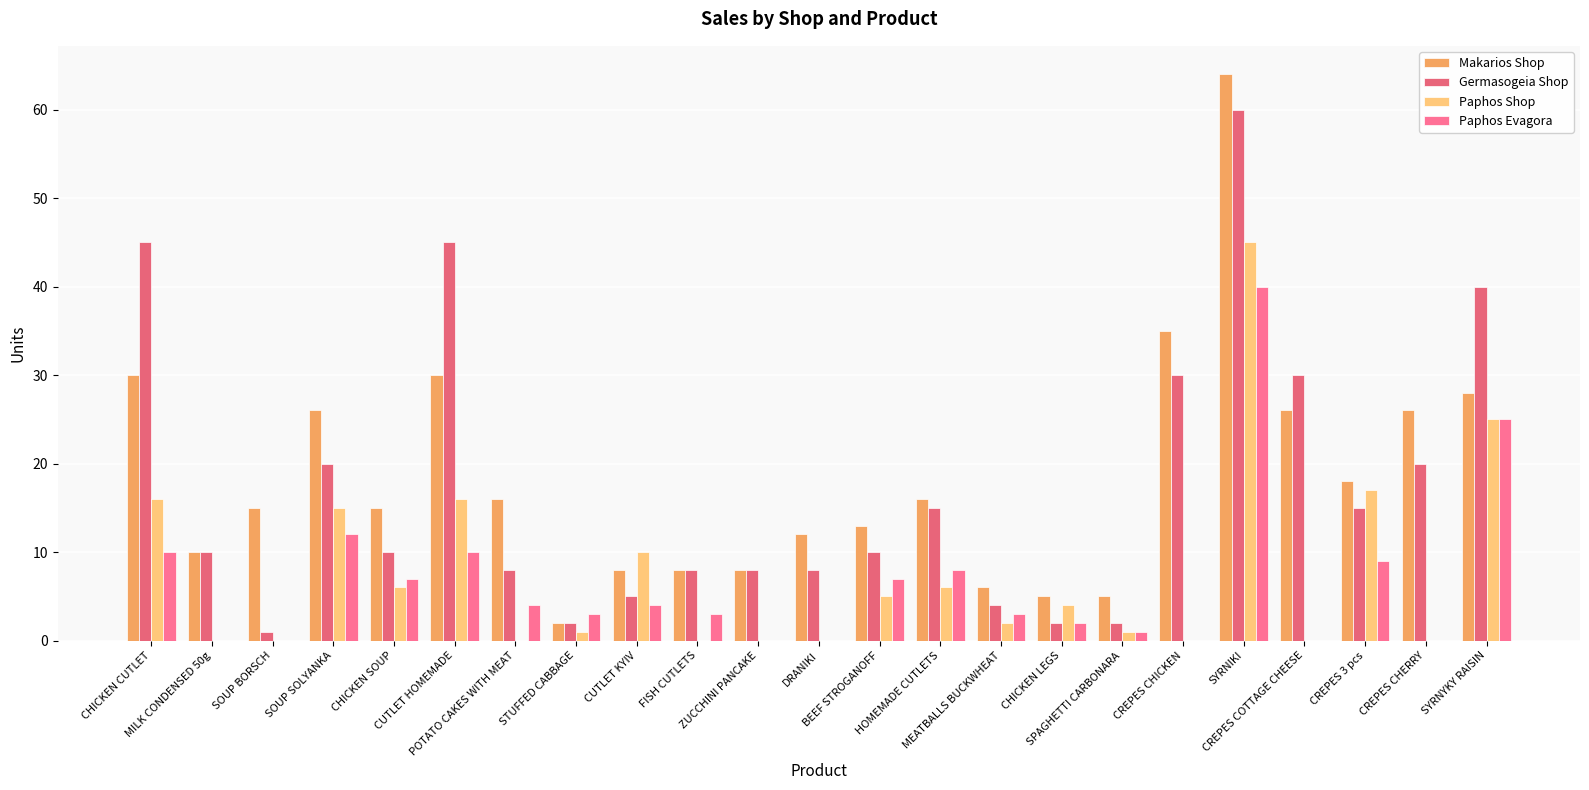

Reading left to right, transcribe all the data shown in this chart.

Makarios Shop: CHICKEN CUTLET=30	MILK CONDENSED 50g=10	SOUP BORSCH=15	SOUP SOLYANKA=26	CHICKEN SOUP=15	CUTLET HOMEMADE=30	POTATO CAKES WITH MEAT=16	STUFFED CABBAGE=2	CUTLET KYIV=8	FISH CUTLETS=8	ZUCCHINI PANCAKE=8	DRANIKI=12	BEEF STROGANOFF=13	HOMEMADE CUTLETS=16	MEATBALLS BUCKWHEAT=6	CHICKEN LEGS=5	SPAGHETTI CARBONARA=5	CREPES CHICKEN=35	SYRNIKI=64	CREPES COTTAGE CHEESE=26	CREPES 3 pcs=18	CREPES CHERRY=26	SYRNYKY RAISIN=28
Germasogeia Shop: CHICKEN CUTLET=45	MILK CONDENSED 50g=10	SOUP BORSCH=1	SOUP SOLYANKA=20	CHICKEN SOUP=10	CUTLET HOMEMADE=45	POTATO CAKES WITH MEAT=8	STUFFED CABBAGE=2	CUTLET KYIV=5	FISH CUTLETS=8	ZUCCHINI PANCAKE=8	DRANIKI=8	BEEF STROGANOFF=10	HOMEMADE CUTLETS=15	MEATBALLS BUCKWHEAT=4	CHICKEN LEGS=2	SPAGHETTI CARBONARA=2	CREPES CHICKEN=30	SYRNIKI=60	CREPES COTTAGE CHEESE=30	CREPES 3 pcs=15	CREPES CHERRY=20	SYRNYKY RAISIN=40
Paphos Shop: CHICKEN CUTLET=16	MILK CONDENSED 50g=0	SOUP BORSCH=0	SOUP SOLYANKA=15	CHICKEN SOUP=6	CUTLET HOMEMADE=16	POTATO CAKES WITH MEAT=0	STUFFED CABBAGE=1	CUTLET KYIV=10	FISH CUTLETS=0	ZUCCHINI PANCAKE=0	DRANIKI=0	BEEF STROGANOFF=5	HOMEMADE CUTLETS=6	MEATBALLS BUCKWHEAT=2	CHICKEN LEGS=4	SPAGHETTI CARBONARA=1	CREPES CHICKEN=0	SYRNIKI=45	CREPES COTTAGE CHEESE=0	CREPES 3 pcs=17	CREPES CHERRY=0	SYRNYKY RAISIN=25
Paphos Evagora: CHICKEN CUTLET=10	MILK CONDENSED 50g=0	SOUP BORSCH=0	SOUP SOLYANKA=12	CHICKEN SOUP=7	CUTLET HOMEMADE=10	POTATO CAKES WITH MEAT=4	STUFFED CABBAGE=3	CUTLET KYIV=4	FISH CUTLETS=3	ZUCCHINI PANCAKE=0	DRANIKI=0	BEEF STROGANOFF=7	HOMEMADE CUTLETS=8	MEATBALLS BUCKWHEAT=3	CHICKEN LEGS=2	SPAGHETTI CARBONARA=1	CREPES CHICKEN=0	SYRNIKI=40	CREPES COTTAGE CHEESE=0	CREPES 3 pcs=9	CREPES CHERRY=0	SYRNYKY RAISIN=25